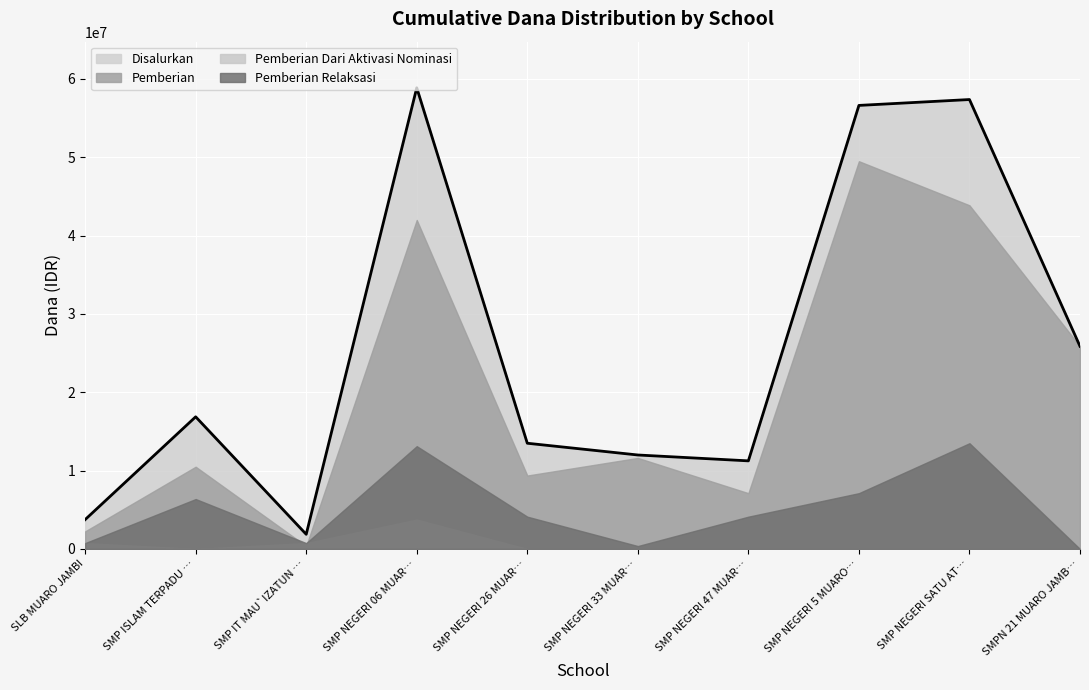

True or false: Pemberian Dari Aktivasi Nominasi has a value of 0 at SMP NEGERI 47 MUARO JAMBI.

True